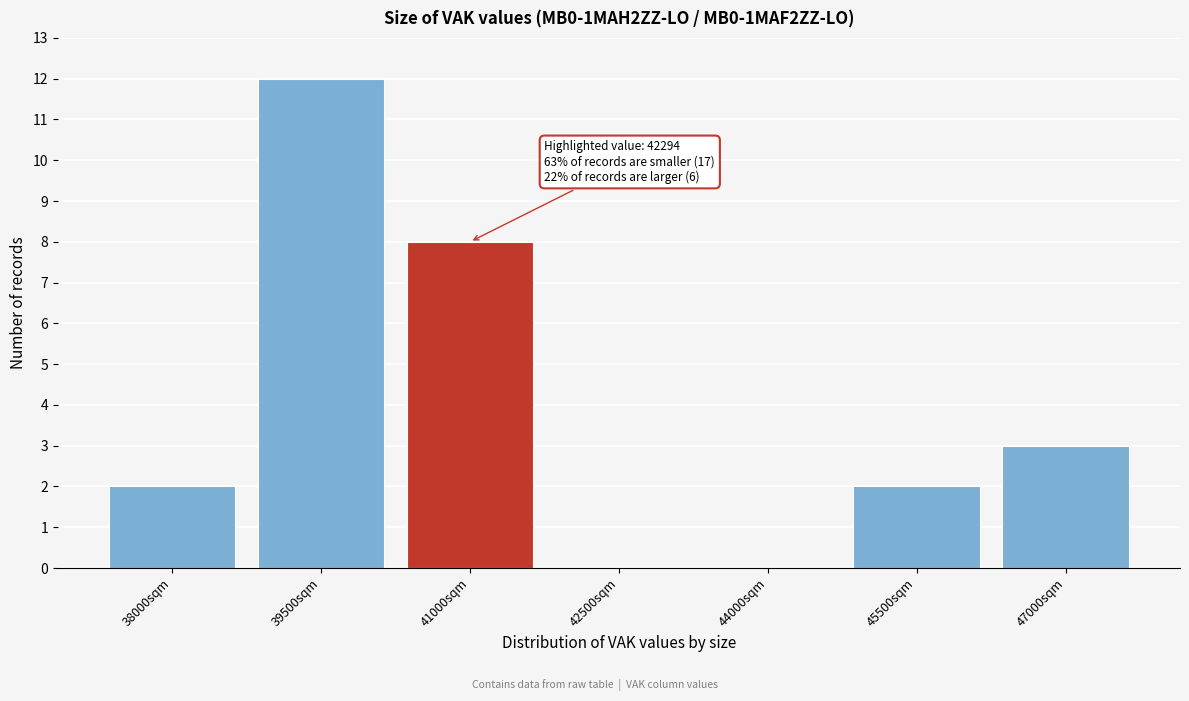

Reading left to right, list all the values displayed in this chart.

38000sqm=2	39500sqm=12	41000sqm=8	42500sqm=0	44000sqm=0	45500sqm=2	47000sqm=3